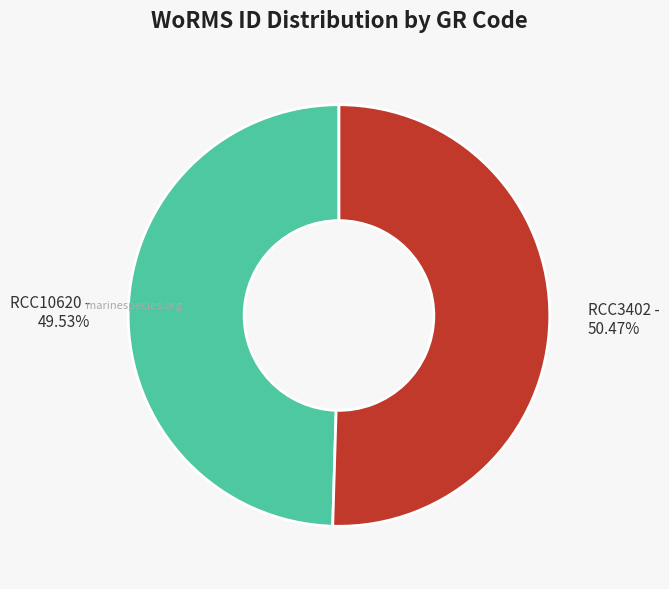

Which slice is the largest?

RCC3402